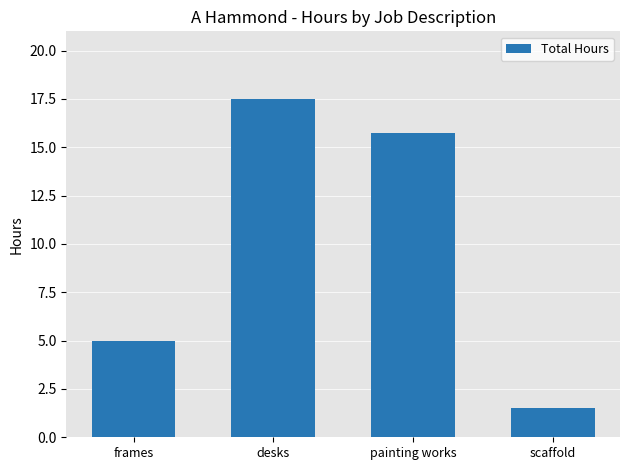

What is the change in value from desks to scaffold?

-16.0